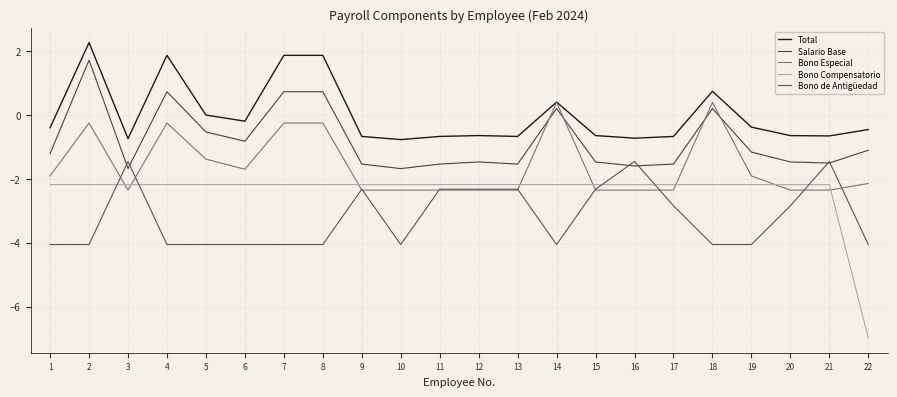

True or false: Bono Especial has a value of -0.3 at 2.

False